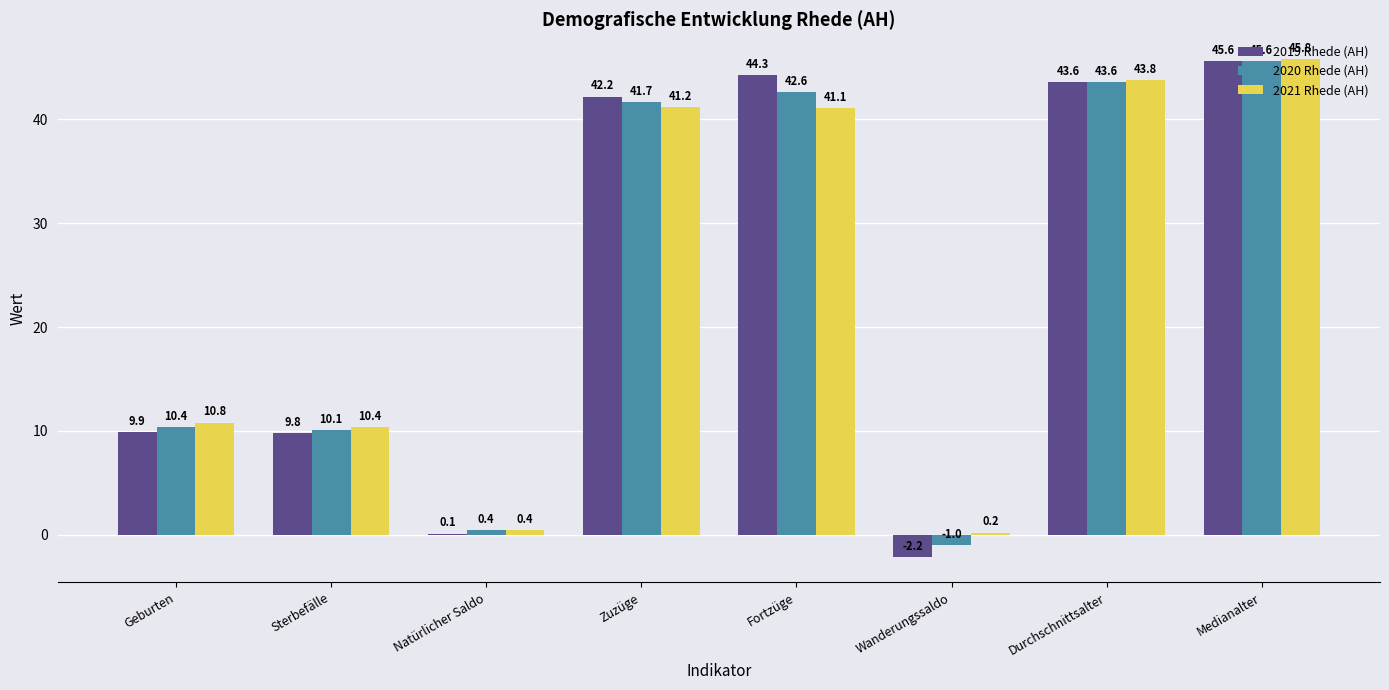

Is the value of 2021 Rhede (AH) at Wanderungssaldo greater than the value of 2020 Rhede (AH) at Natürlicher Saldo?

No